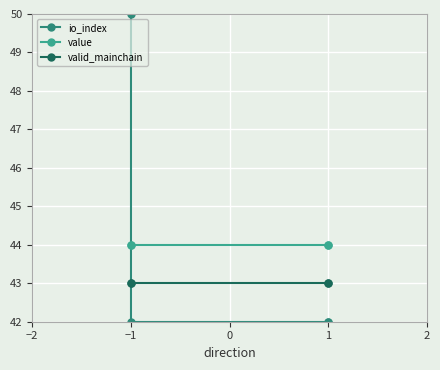

Read the value value at 1.

44.0